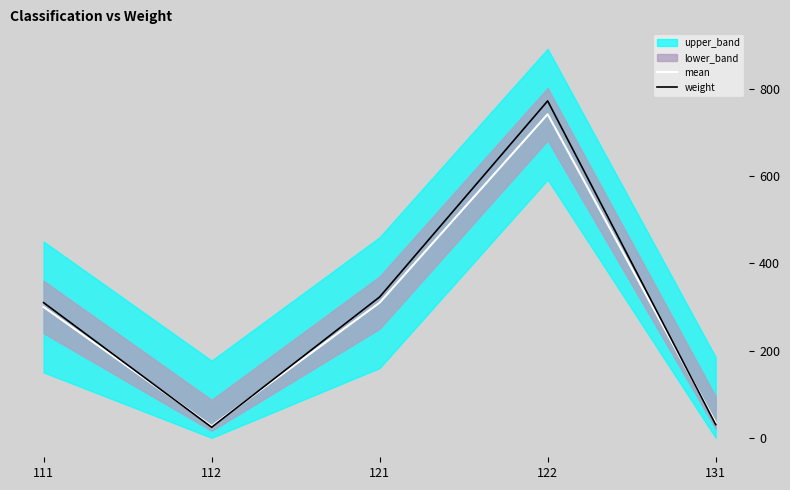

How many interior local peaks does the weight series have?

1